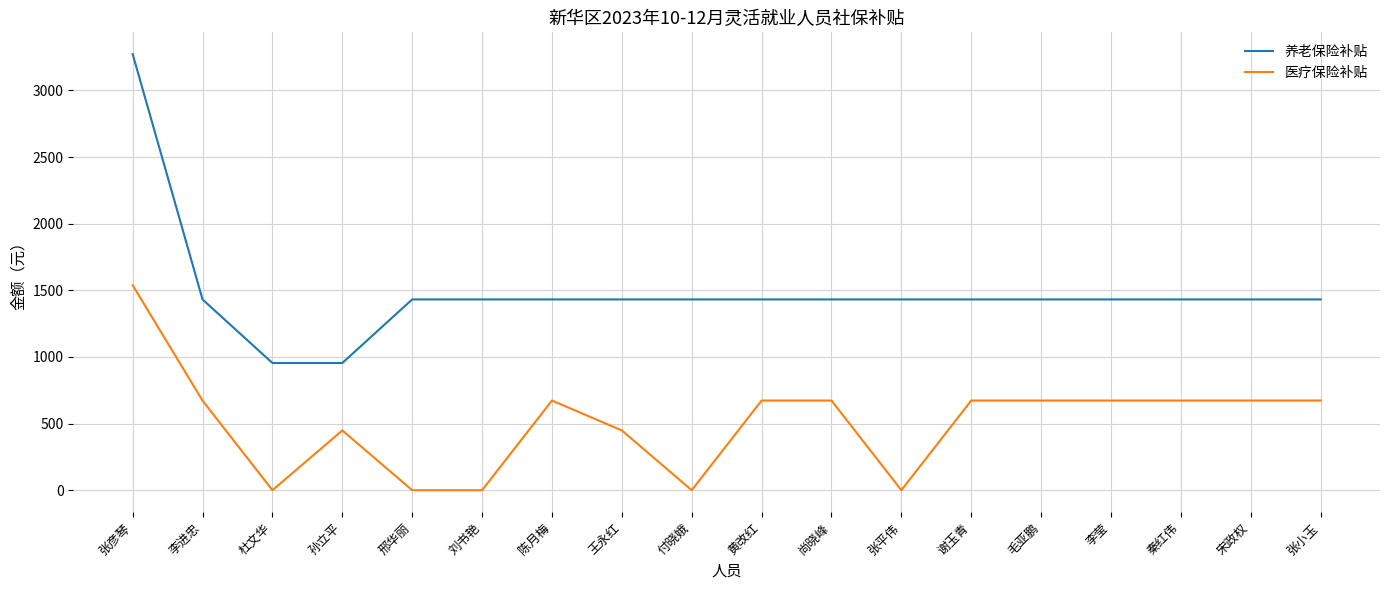

Which category has the highest value in the 医疗保险补贴 series?

张彦琴